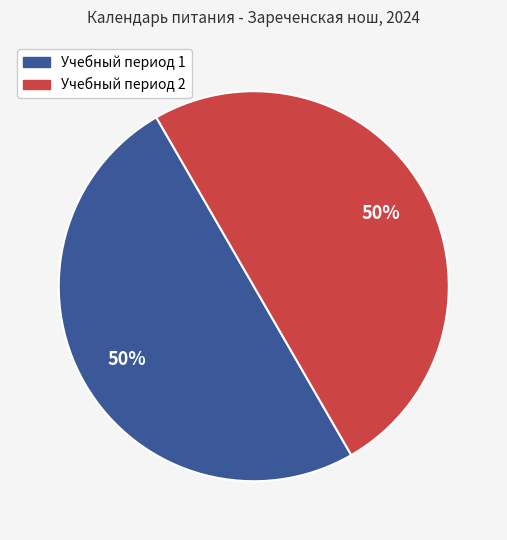

What is the ratio of the value at Учебный период 1 to the value at Учебный период 2?

1.0